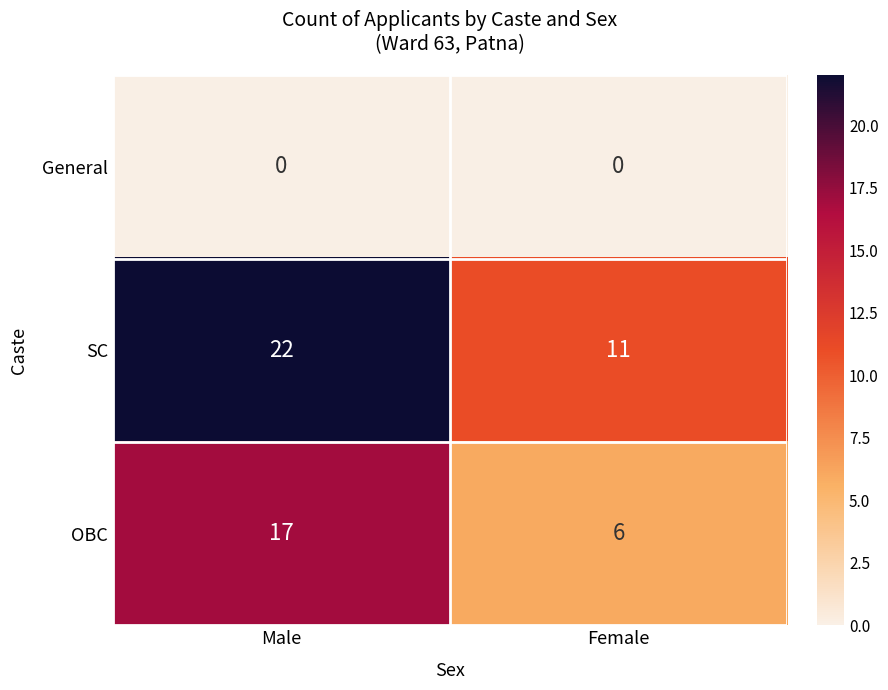

What is the spread (max minus min) of values at Female?

11